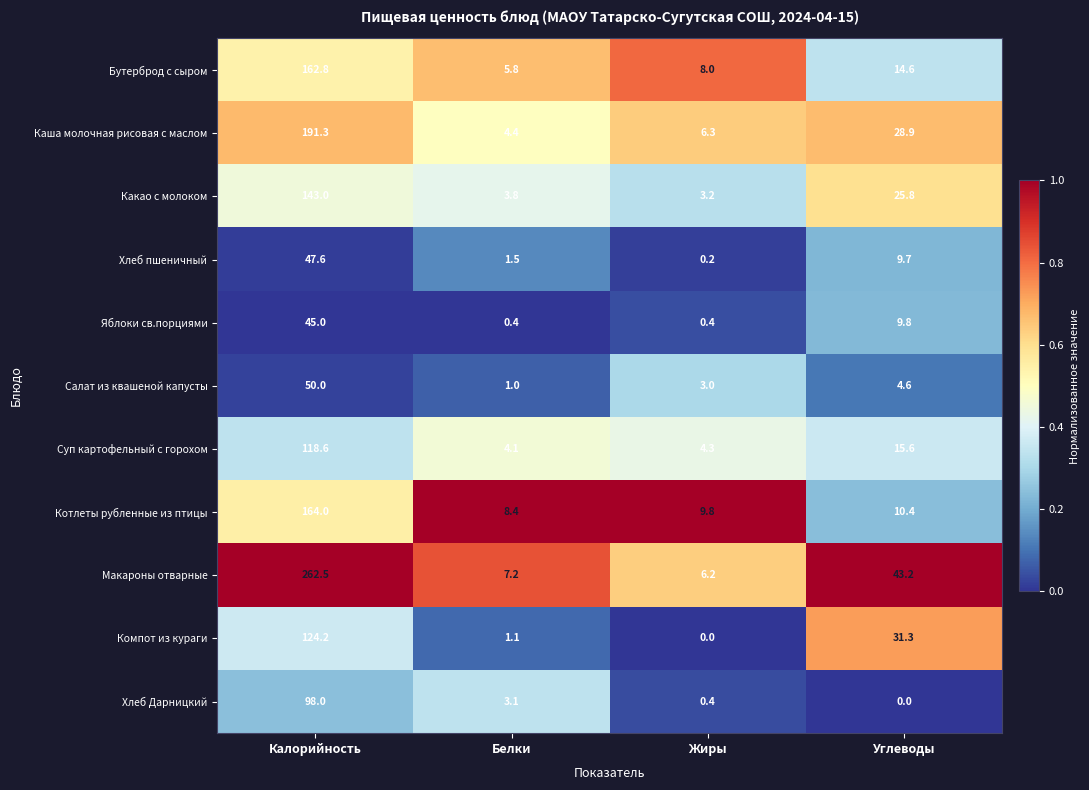

What is the difference between the maximum and second lowest values in the Суп картофельный с горохом series?

114.3